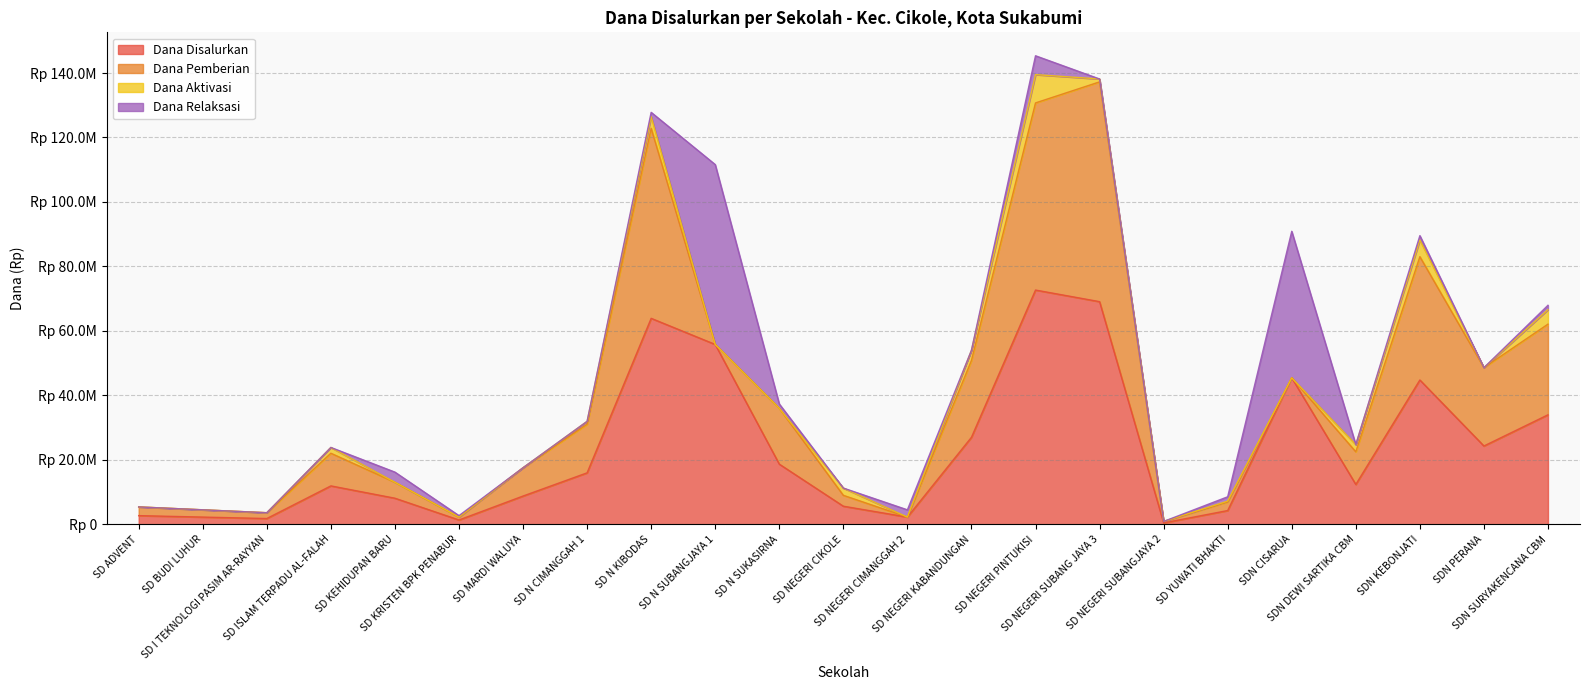

Which series has the largest total across all categories?

Dana Disalurkan